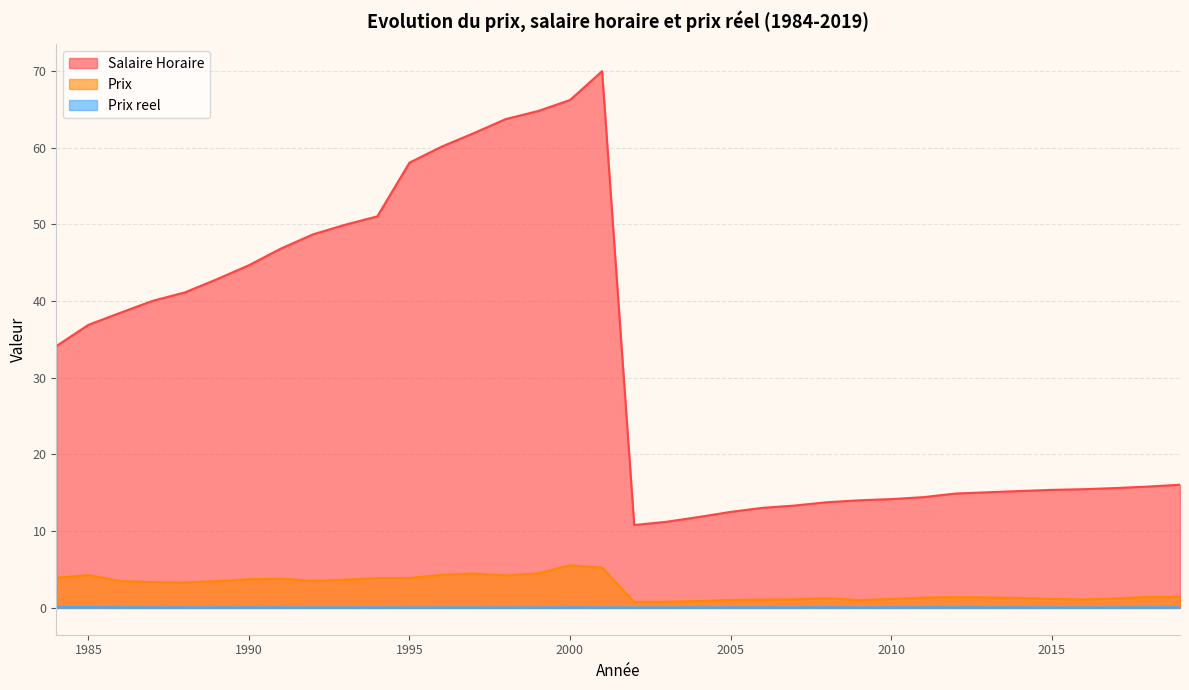

Reading left to right, extract all data points from this chart.

Salaire Horaire: 1984=34.1	1985=36.9	1986=38.5	1987=40.0	1988=41.1	1989=42.8	1990=44.7	1991=46.8	1992=48.7	1993=49.9	1994=51.0	1995=58.0	1996=60.1	1997=61.9	1998=63.7	1999=64.8	2000=66.2	2001=70.0	2002=10.8	2003=11.2	2004=11.8	2005=12.5	2006=13.0	2007=13.3	2008=13.8	2009=14.0	2010=14.2	2011=14.4	2012=14.9	2013=15.1	2014=15.2	2015=15.4	2016=15.5	2017=15.6	2018=15.8	2019=16.1
Prix: 1984=3.9	1985=4.3	1986=3.5	1987=3.4	1988=3.3	1989=3.5	1990=3.7	1991=3.8	1992=3.5	1993=3.7	1994=3.9	1995=3.9	1996=4.3	1997=4.5	1998=4.2	1999=4.5	2000=5.5	2001=5.2	2002=0.8	2003=0.8	2004=0.9	2005=1.0	2006=1.1	2007=1.1	2008=1.3	2009=1.0	2010=1.2	2011=1.3	2012=1.4	2013=1.4	2014=1.3	2015=1.2	2016=1.1	2017=1.2	2018=1.4	2019=1.4
Prix reel: 1984=0.1	1985=0.1	1986=0.1	1987=0.1	1988=0.1	1989=0.1	1990=0.1	1991=0.1	1992=0.1	1993=0.1	1994=0.1	1995=0.1	1996=0.1	1997=0.1	1998=0.1	1999=0.1	2000=0.1	2001=0.1	2002=0.1	2003=0.1	2004=0.1	2005=0.1	2006=0.1	2007=0.1	2008=0.1	2009=0.1	2010=0.1	2011=0.1	2012=0.1	2013=0.1	2014=0.1	2015=0.1	2016=0.1	2017=0.1	2018=0.1	2019=0.1